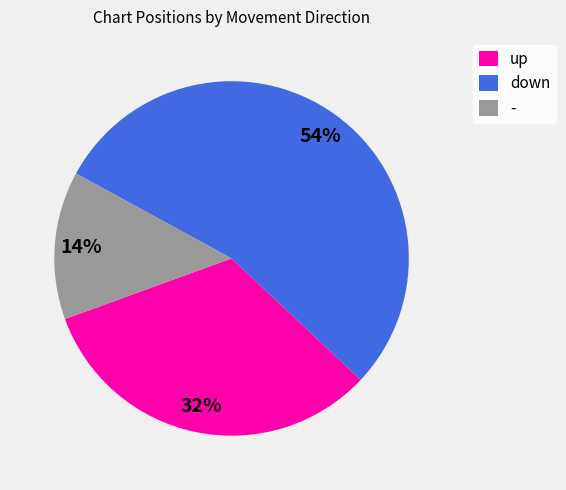

How many slices are in this pie chart?

3